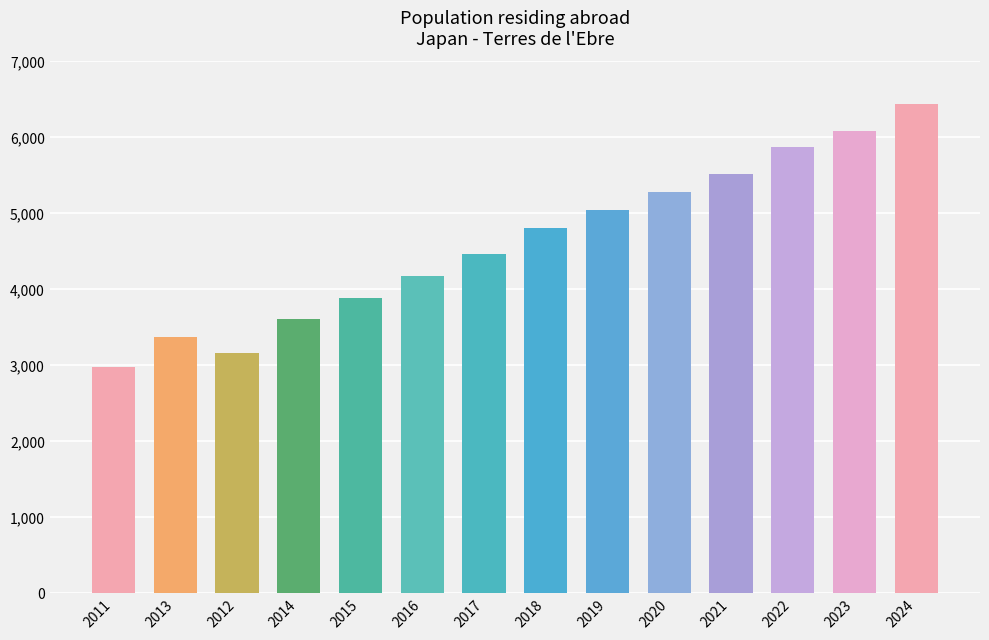

What position from the left is 2022?

12